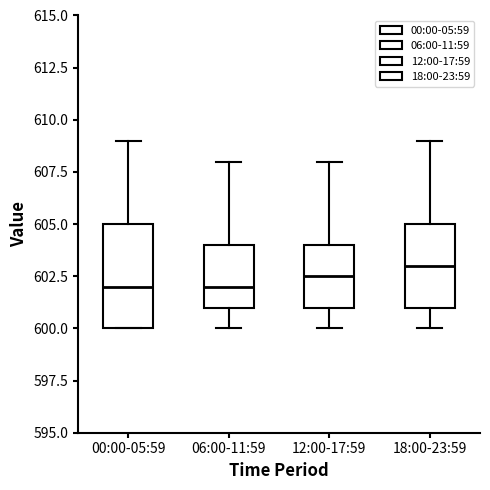

Reading left to right, transcribe this box plot: for each box, give where its median line is, the range the box spans, and where its two whiskers end, as read against the y-axis. The values are not printed on the chart, so give them approximately, as read against the axis.

00:00-05:59: median 602.0, box 600.0 to 605.0, whiskers 600.0 to 609.0
06:00-11:59: median 602.0, box 601.0 to 604.0, whiskers 600.0 to 608.0
12:00-17:59: median 602.5, box 601.0 to 604.0, whiskers 600.0 to 608.0
18:00-23:59: median 603.0, box 601.0 to 605.0, whiskers 600.0 to 609.0